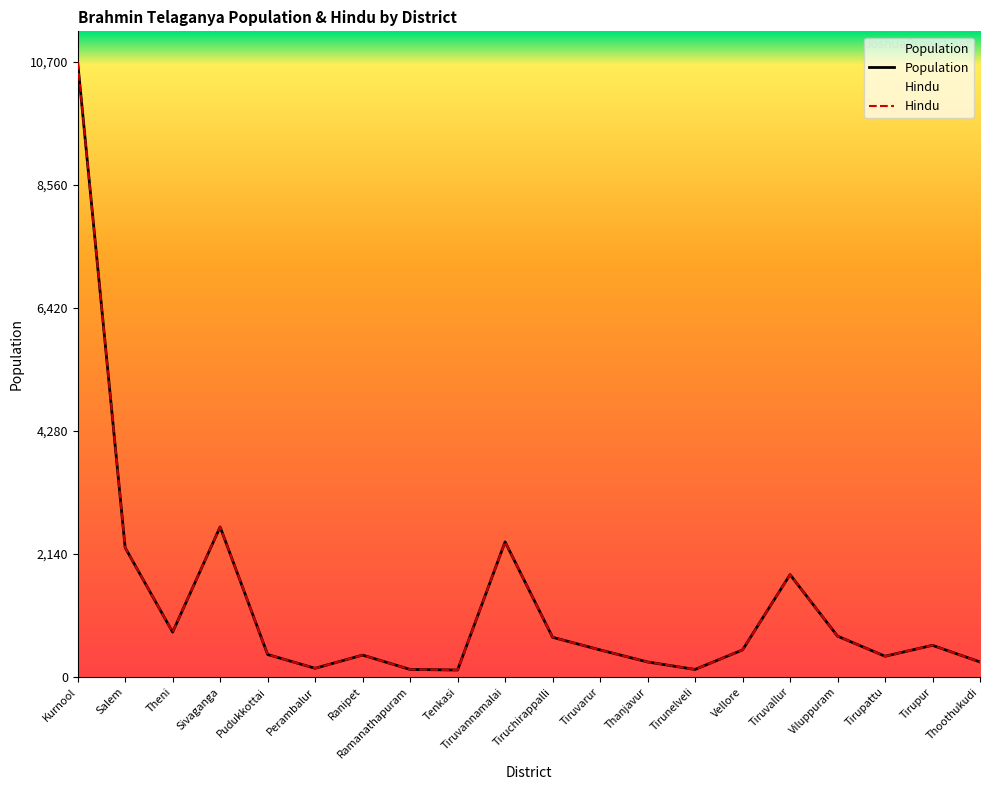

What is the value of the Hindu point at the 5th from the left?

390